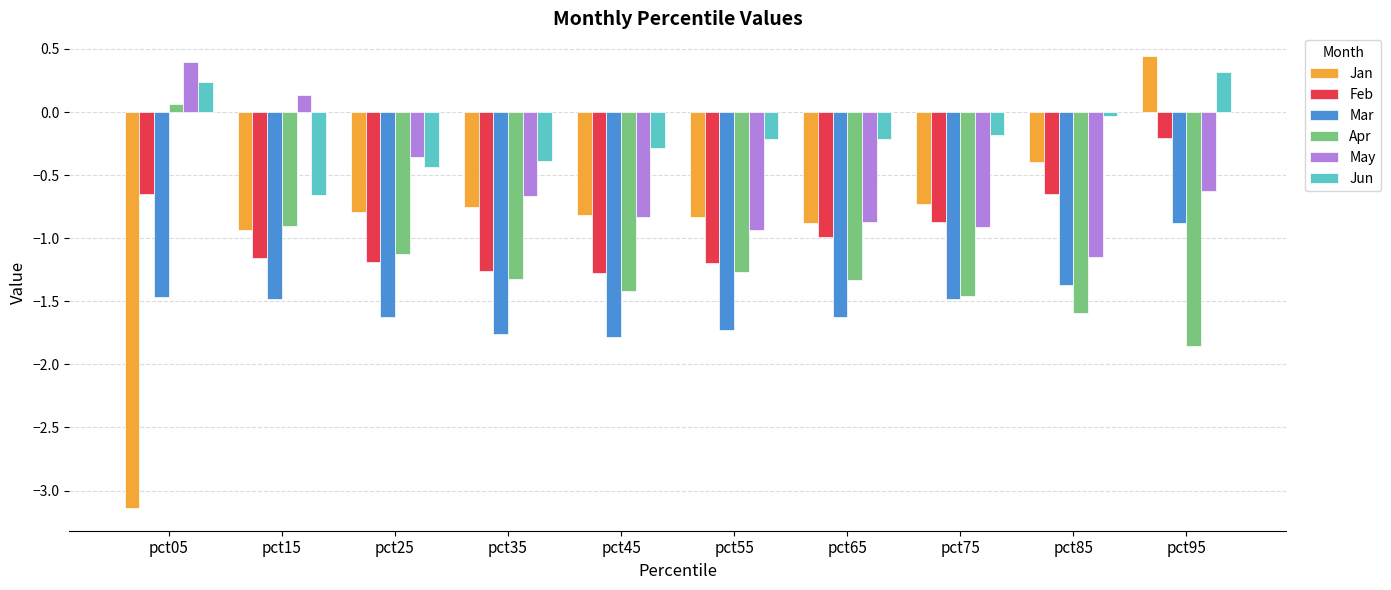

The value of Apr at pct35 is -0.5. True or false?

False